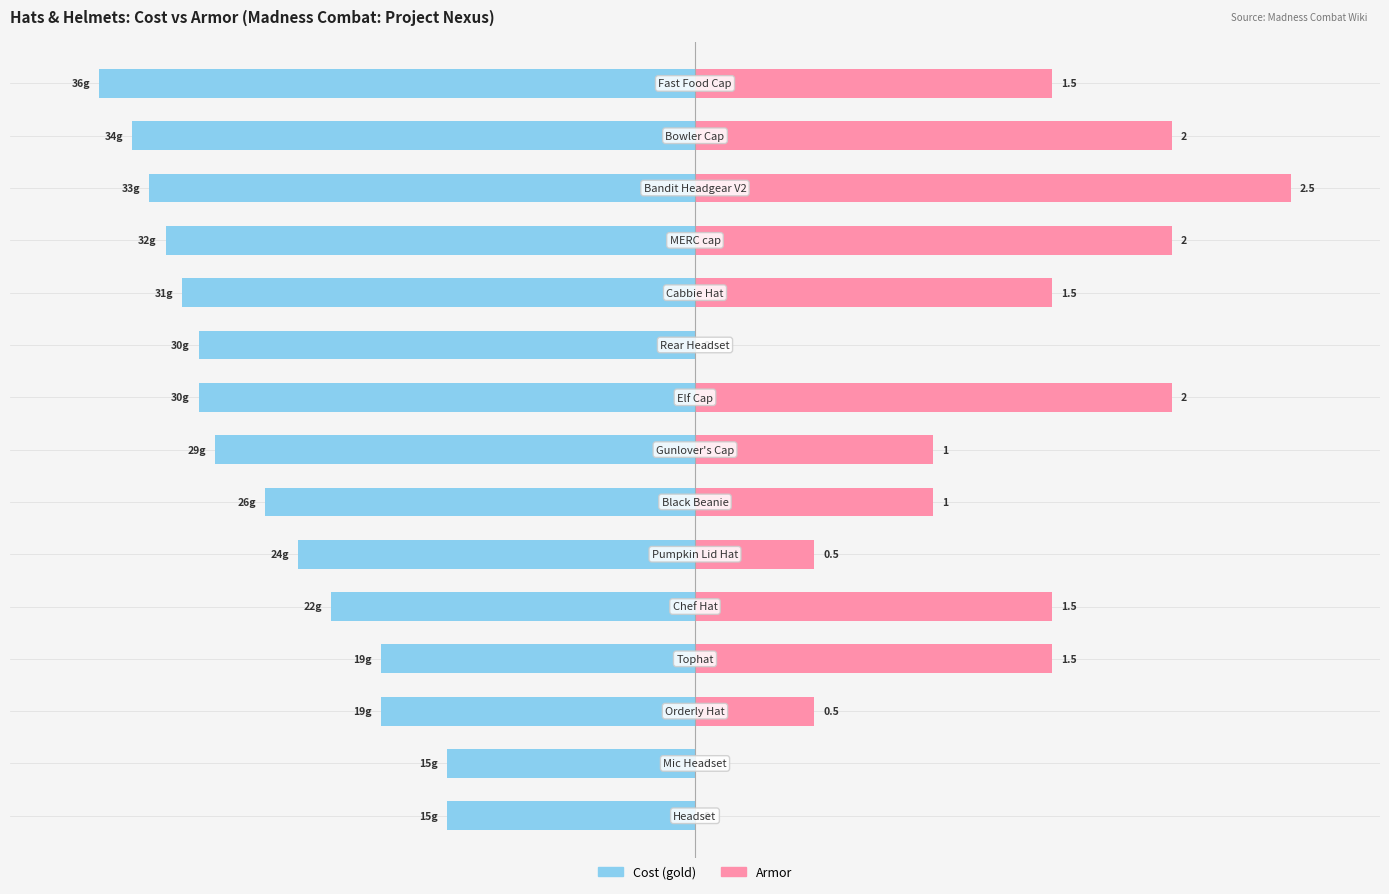

Are the bars horizontal?

Yes